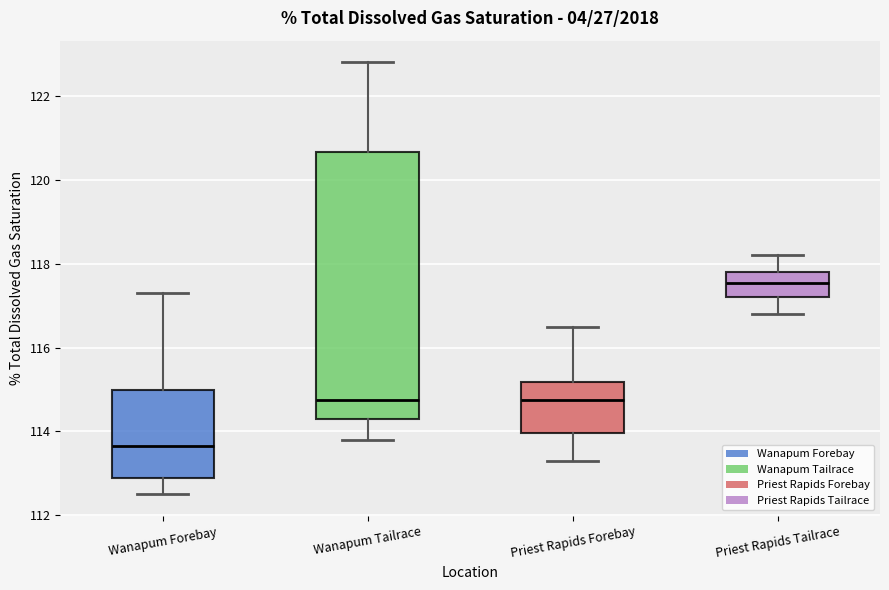

Where is the upper edge of the box for Priest Rapids Forebay on the y-axis? The values are not printed on the chart, so give them approximately, as read against the axis.

115.2